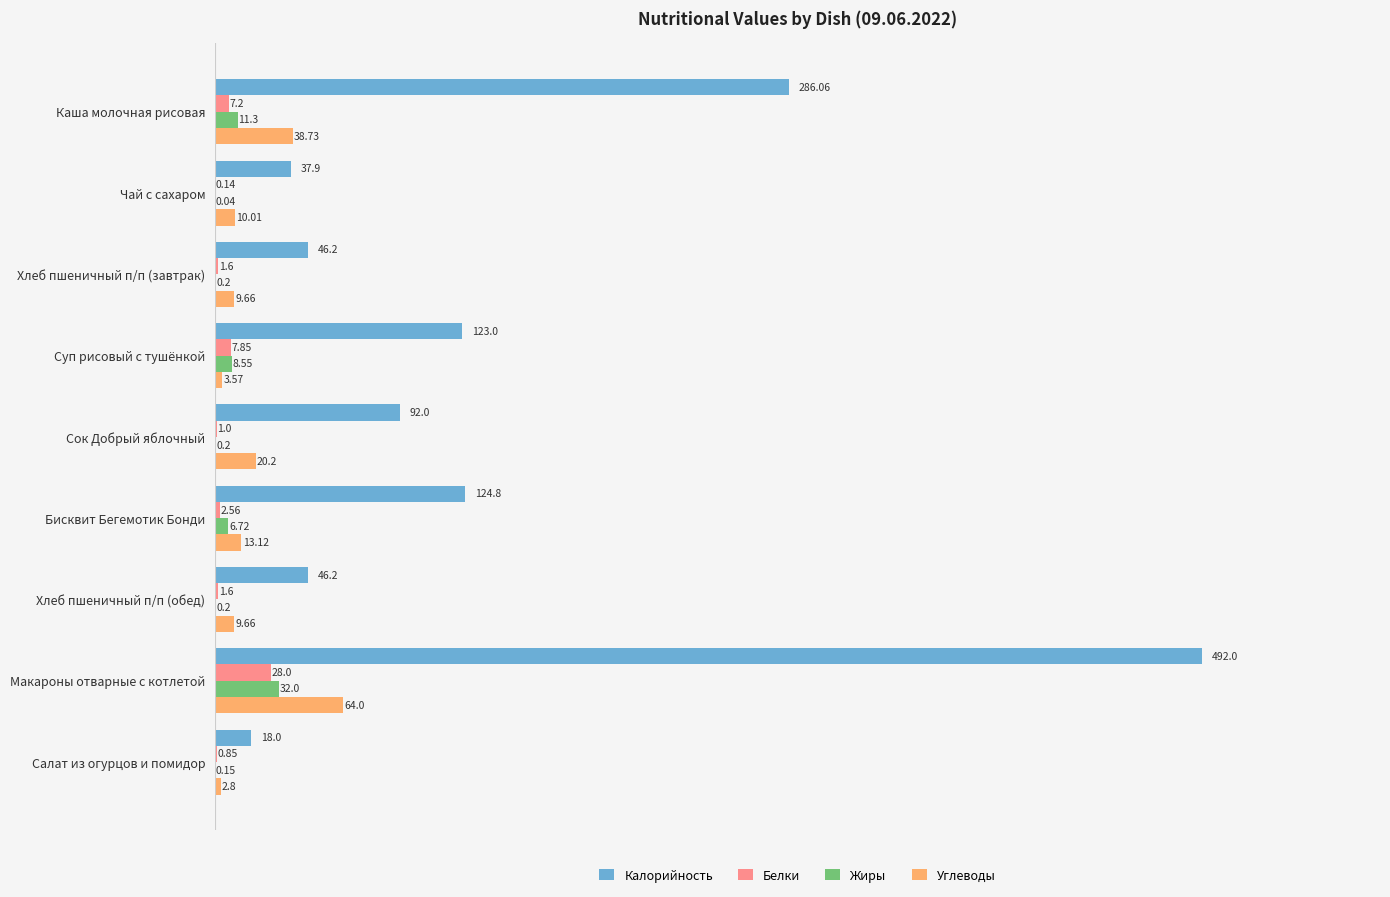

Where is Калорийность nearest to the value 255?

Каша молочная рисовая